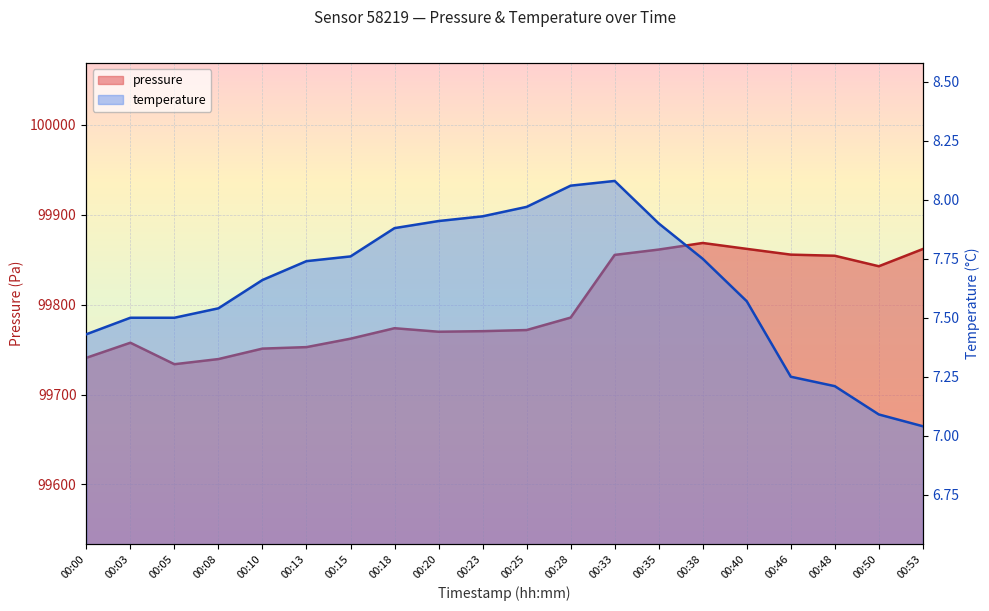

What value does the temperature series have at 00:00?

7.4